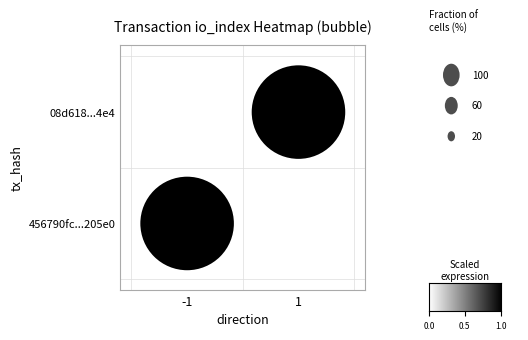

Between 0 and 1, which series saw the biggest shift?

456790fc1454f43c69d4956b03e04eccbc205e0